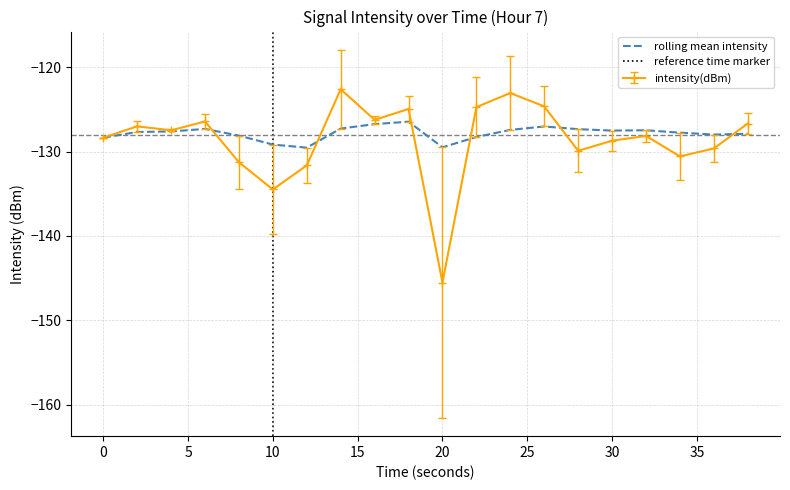

How many lines are shown in the chart?

2